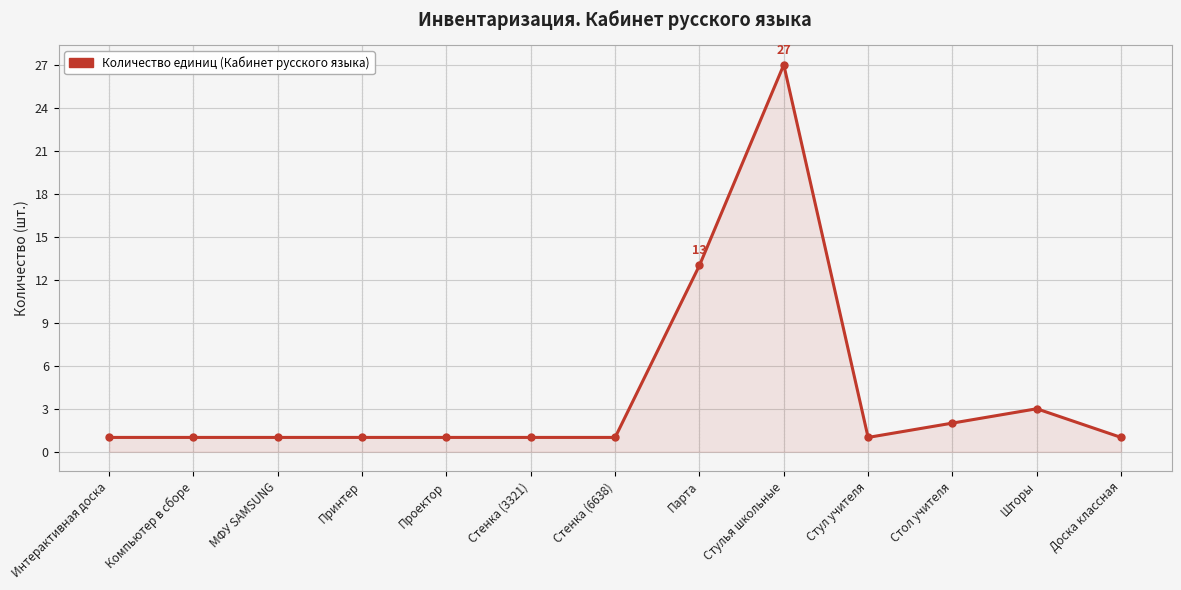

True or false: there are more than 1 points higher than both neighbors.

True